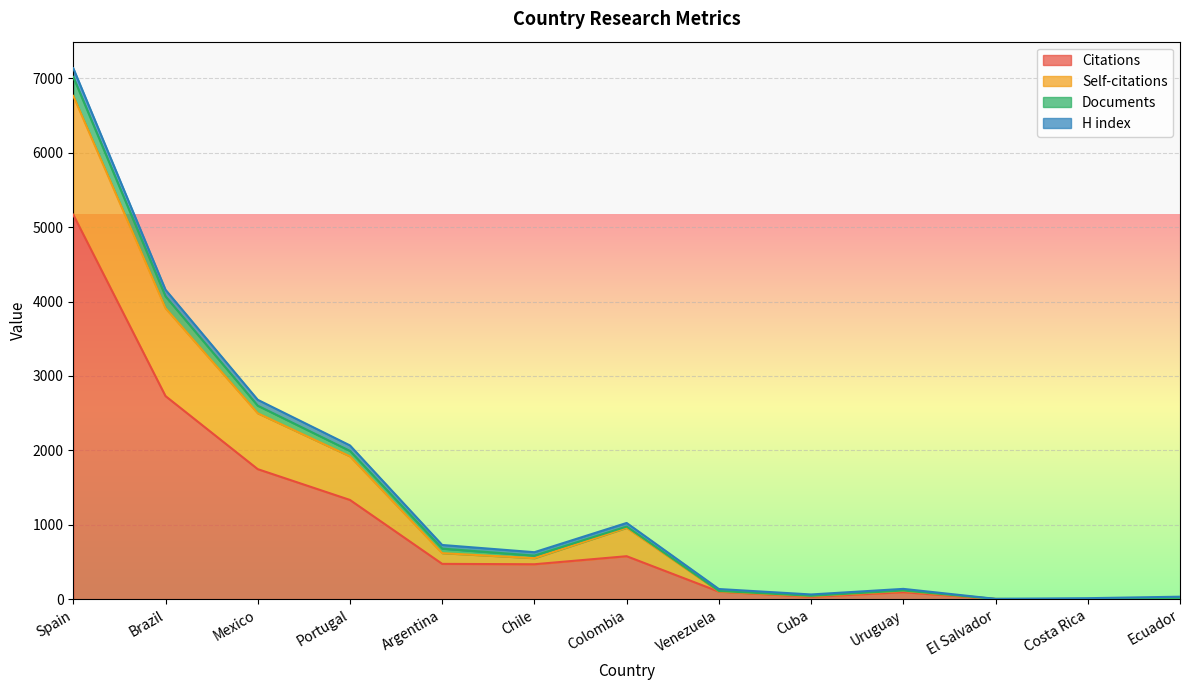

What is the maximum value for Citations?

5168